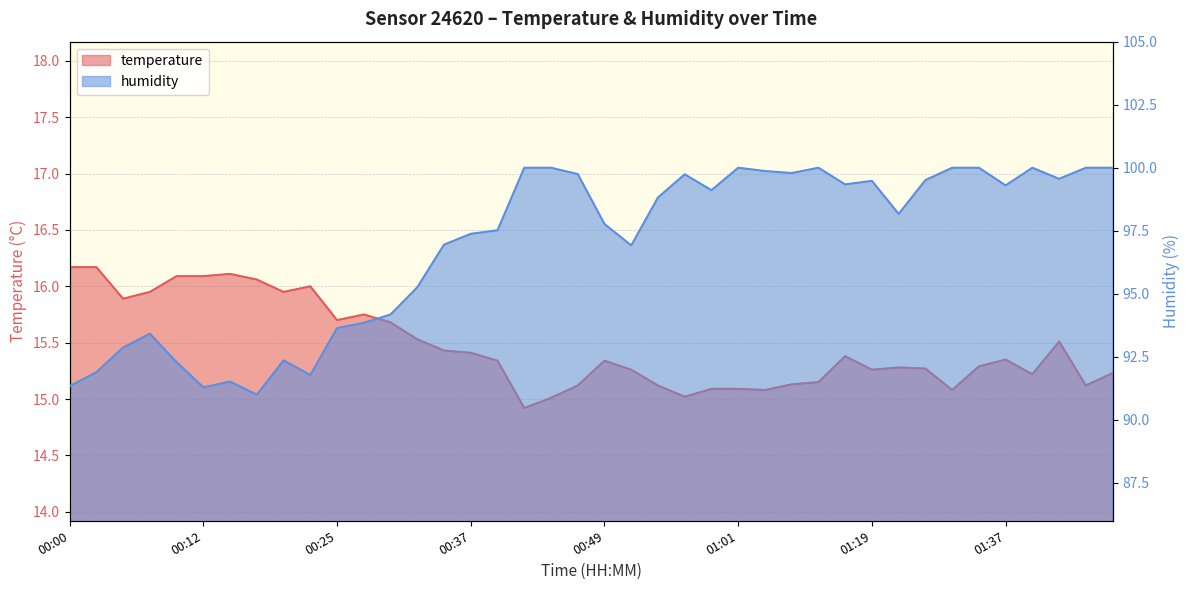

Reading left to right, transcribe all the data shown in this chart.

temperature: 00:00=16.2	00:03=16.2	00:05=15.9	00:08=15.9	00:10=16.1	00:12=16.1	00:15=16.1	00:17=16.1	00:20=15.9	00:22=16.0	00:25=15.7	00:27=15.8	00:29=15.7	00:32=15.5	00:34=15.4	00:37=15.4	00:39=15.3	00:42=14.9	00:44=15.0	00:47=15.1	00:49=15.3	00:51=15.3	00:54=15.1	00:56=15.0	00:59=15.1	01:01=15.1	01:04=15.1	01:06=15.1	01:09=15.2	01:17=15.4	01:19=15.3	01:27=15.3	01:30=15.3	01:32=15.1	01:35=15.3	01:37=15.3	01:40=15.2	01:42=15.5	01:44=15.1	01:47=15.2
humidity: 00:00=91.3	00:03=91.9	00:05=92.9	00:08=93.4	00:10=92.3	00:12=91.3	00:15=91.5	00:17=91.0	00:20=92.4	00:22=91.8	00:25=93.6	00:27=93.8	00:29=94.2	00:32=95.3	00:34=97.0	00:37=97.4	00:39=97.5	00:42=100.0	00:44=100.0	00:47=99.8	00:49=97.8	00:51=96.9	00:54=98.8	00:56=99.7	00:59=99.1	01:01=100.0	01:04=99.9	01:06=99.8	01:09=100.0	01:17=99.3	01:19=99.5	01:27=98.2	01:30=99.5	01:32=100.0	01:35=100.0	01:37=99.3	01:40=100.0	01:42=99.6	01:44=100.0	01:47=100.0